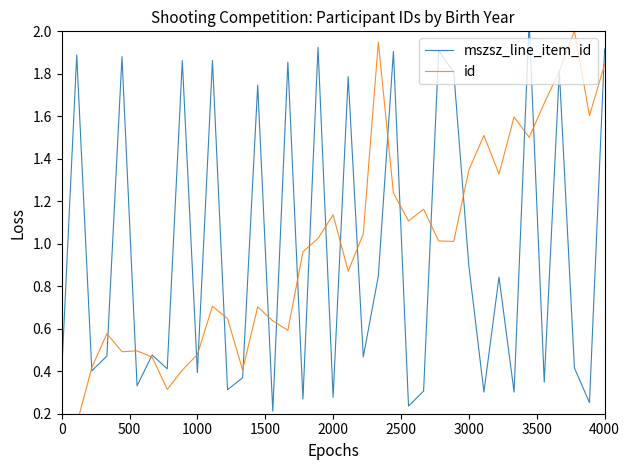

True or false: id has more than 2 interior local peaks.

True